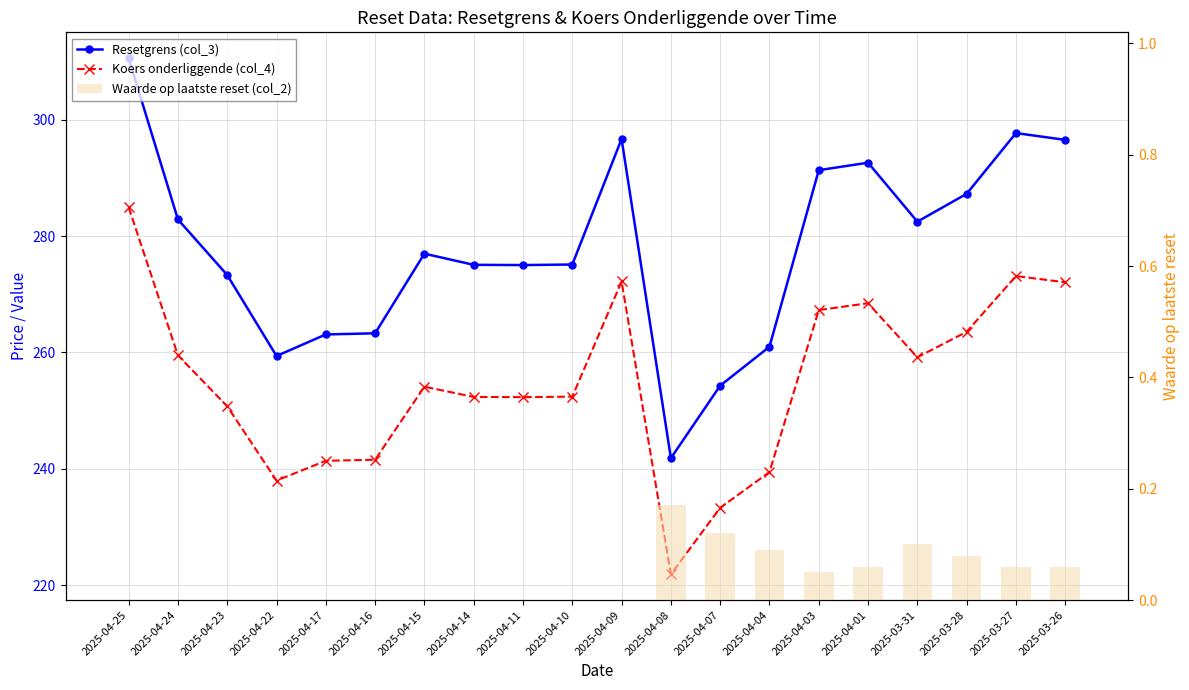

The Waarde op laatste reset (col_2) series shows 0.2 at 2025-03-31. True or false?

False